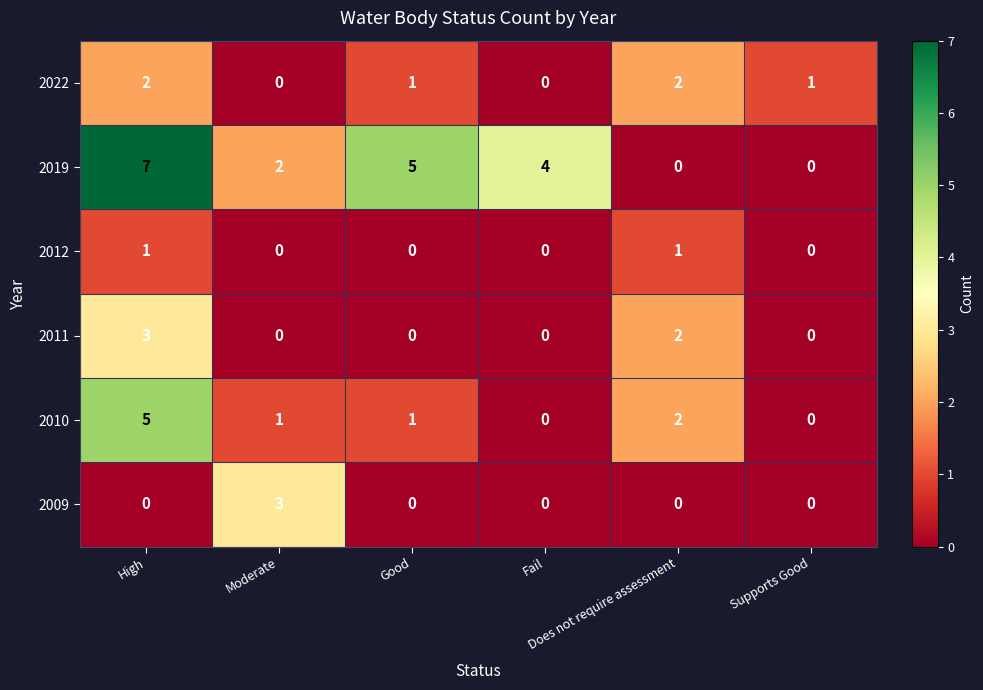

What is the total value across all series at High?

18